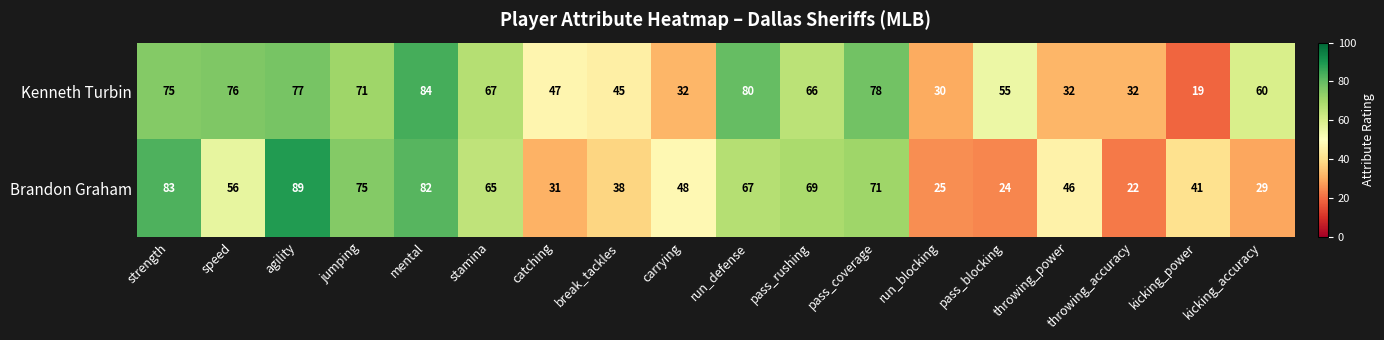

What is the greatest value displayed?

89